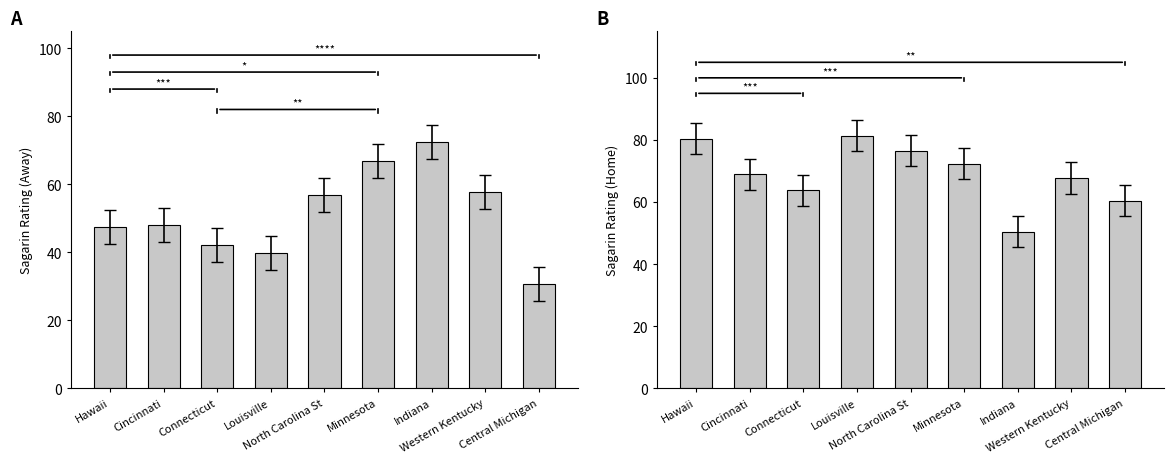

The value of Away Sagarin Rating at Connecticut is 22.0. True or false?

False